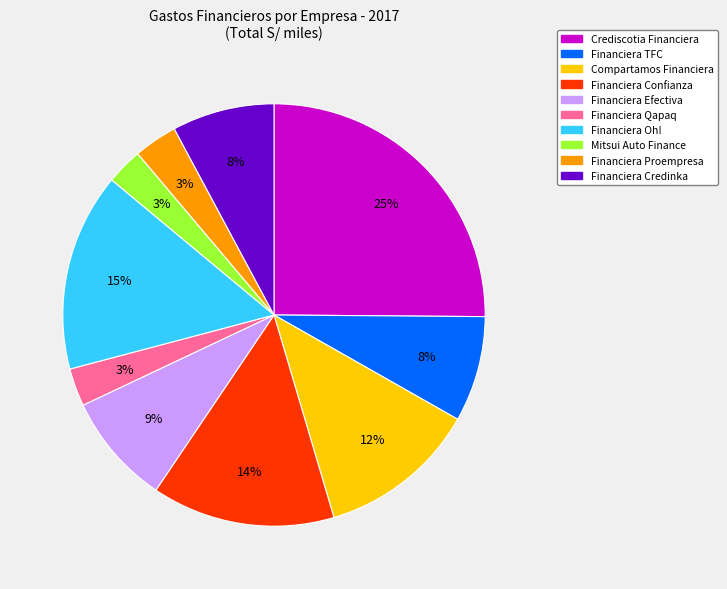

Is there a majority slice in this chart?

No